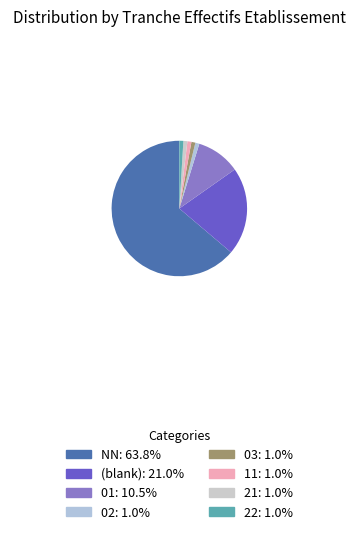

How many segments does this pie chart have?

8